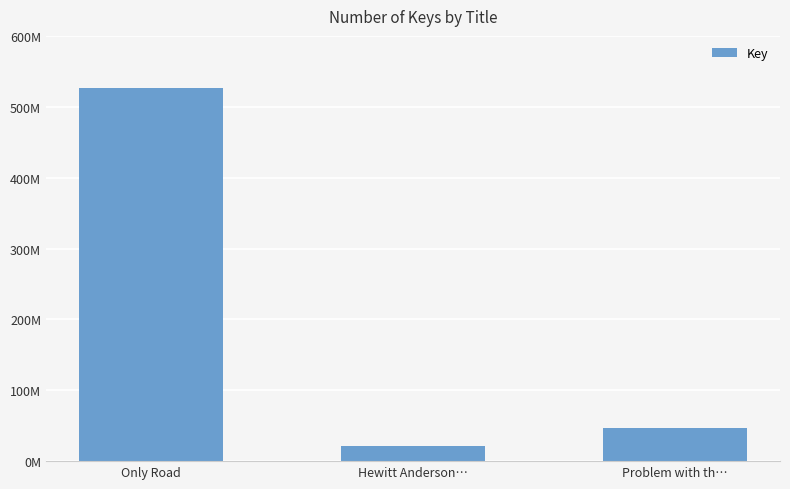

Are the bars horizontal?

No